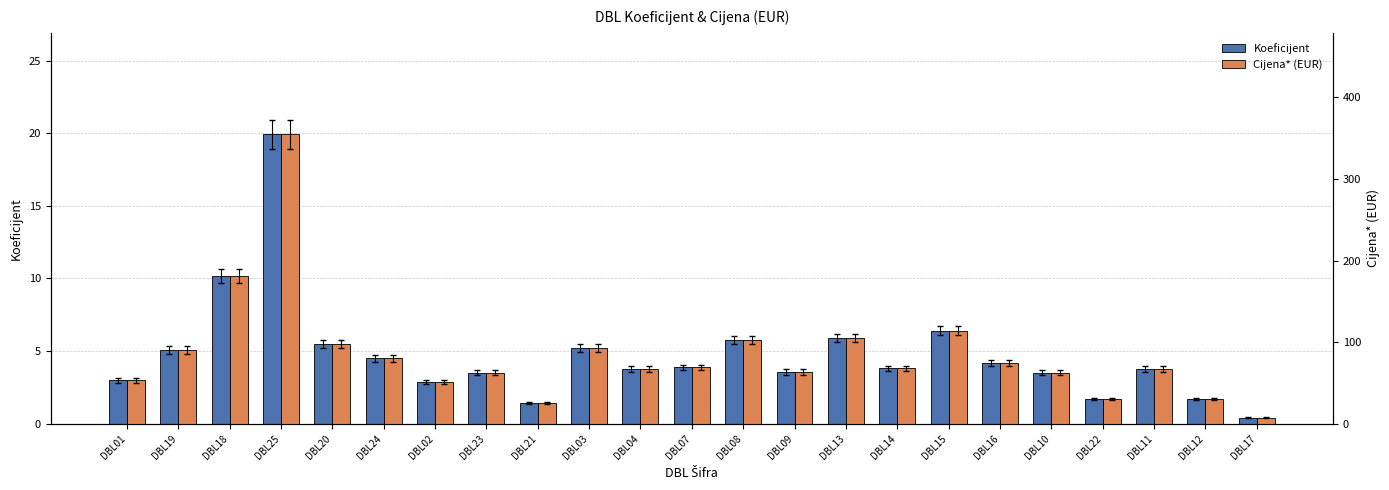

The Koeficijent series shows 3.6 at DBL09. True or false?

True